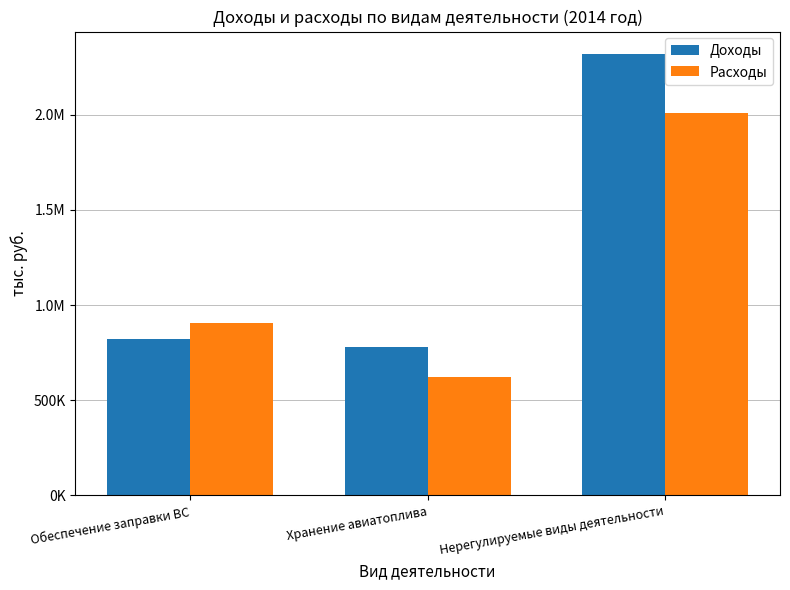

Does the chart contain stacked bars?

No